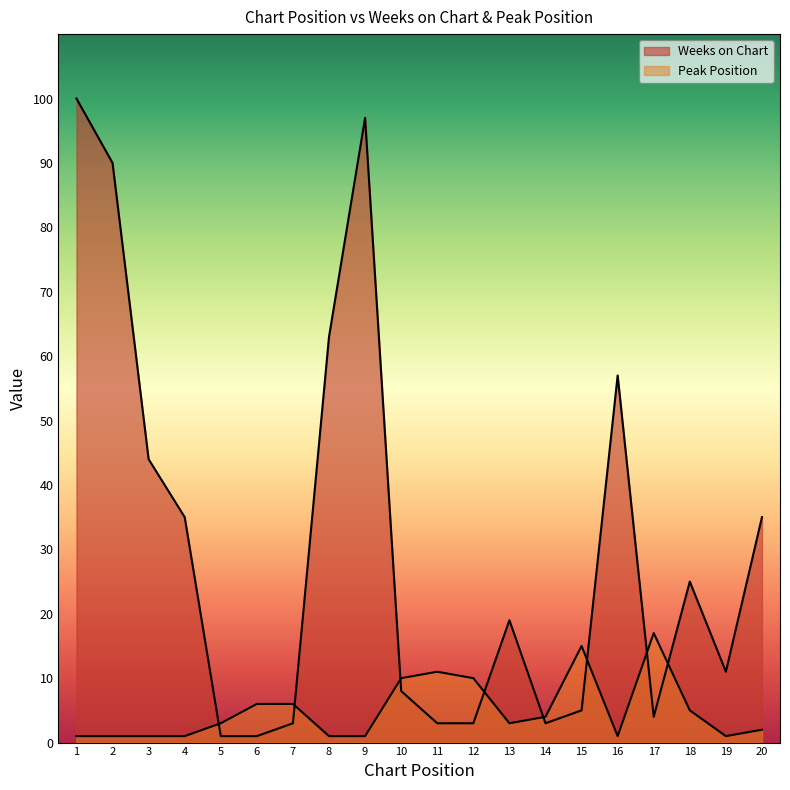

At how many categories does at least one series exceed 29?

8